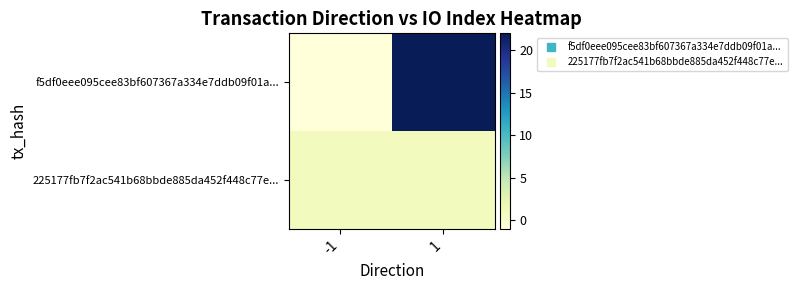

Rank the series at -1 from highest to lowest value.

225177fb7f2ac541b68bbde885da452f448c77e..., f5df0eee095cee83bf607367a334e7ddb09f01a...